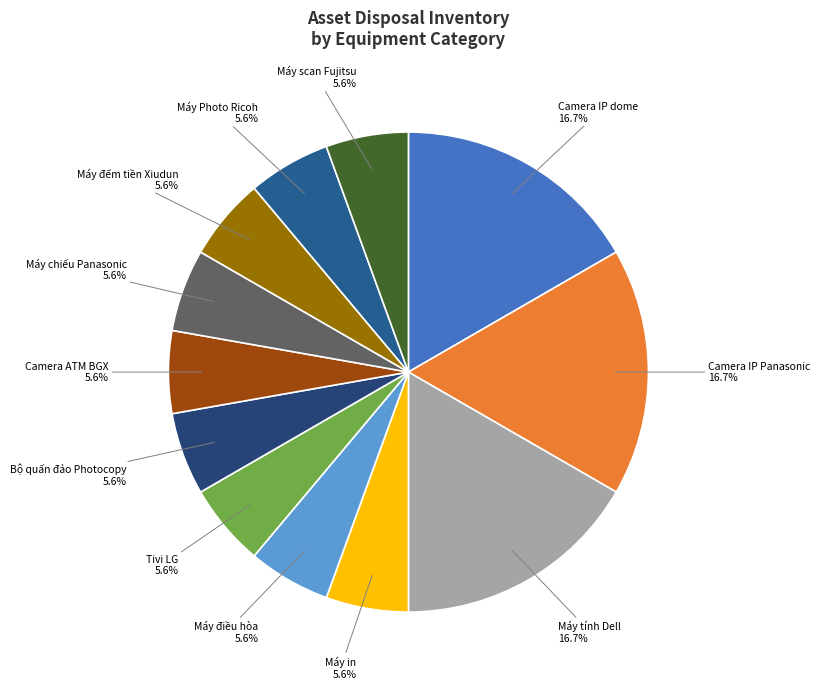

Between Camera IP Panasonic and Camera ATM BGX, which is larger?

Camera IP Panasonic